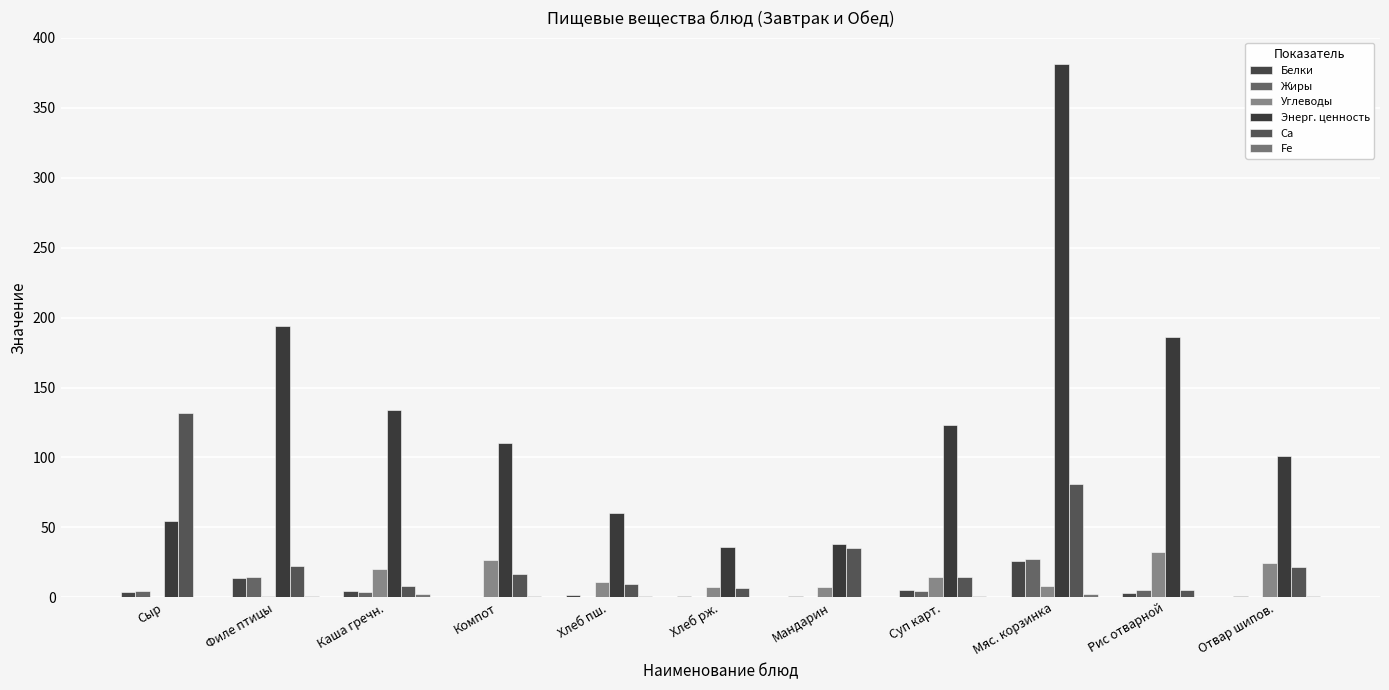

At which category is the sum across all series the highest?

Мяс. корзинка